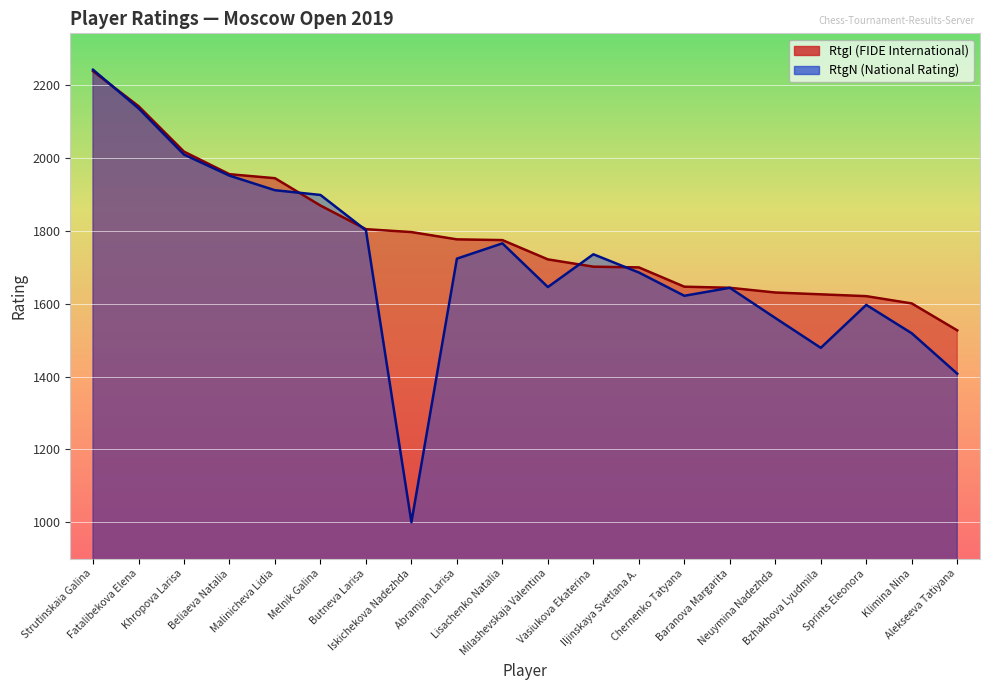

List the labels in order of RtgI value, smallest first.

Alekseeva Tatiyana, Klimina Nina, Sprints Eleonora, Bzhakhova Lyudmila, Neuymina Nadezhda, Baranova Margarita, Chernenko Tatyana, Iljinskaya Svetlana A., Vasiukova Ekaterina, Milashevskaja Valentina, Lisachenko Natalia, Abramjan Larisa, Iskichekova Nadezhda, Butneva Larisa, Melnik Galina, Malinicheva Lidia, Beliaeva Natalia, Khropova Larisa, Fatalibekova Elena, Strutinskaia Galina